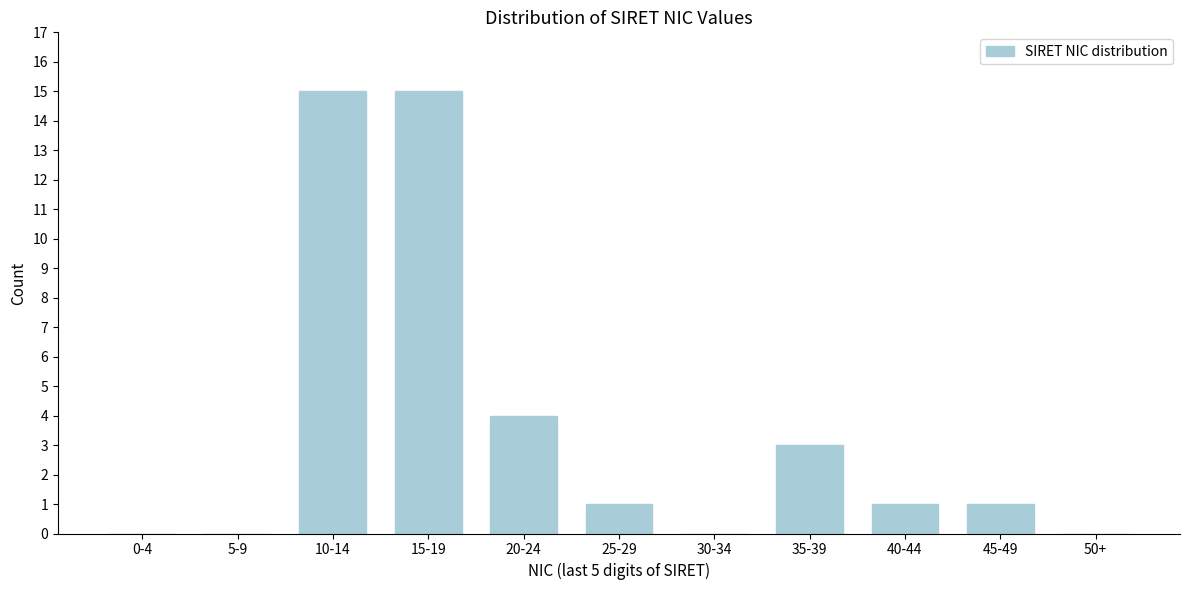

Reading left to right, what are all the values shown in this chart?

0-4=0	5-9=0	10-14=15	15-19=15	20-24=4	25-29=1	30-34=0	35-39=3	40-44=1	45-49=1	50+=0